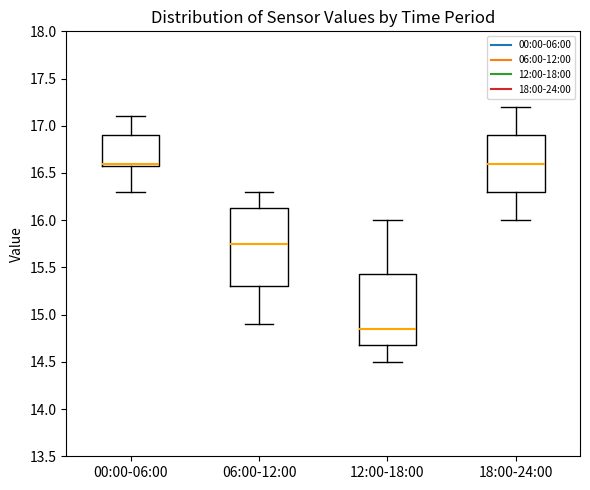

Where is the upper edge of the box for 00:00-06:00 on the y-axis? The values are not printed on the chart, so give them approximately, as read against the axis.

16.90